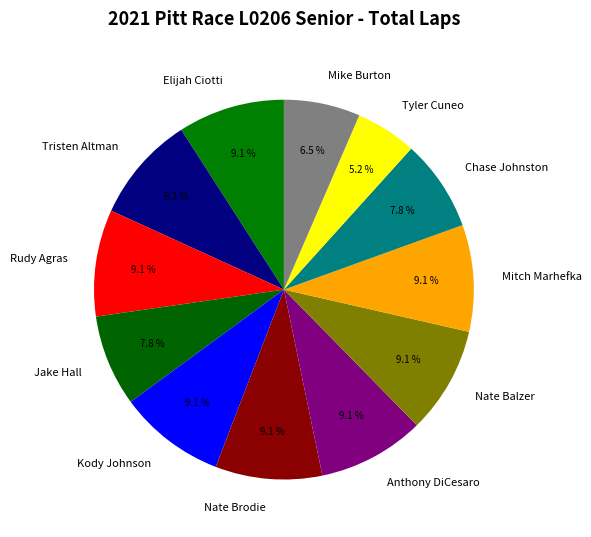

Does Tristen Altman account for over 50% of the chart?

No